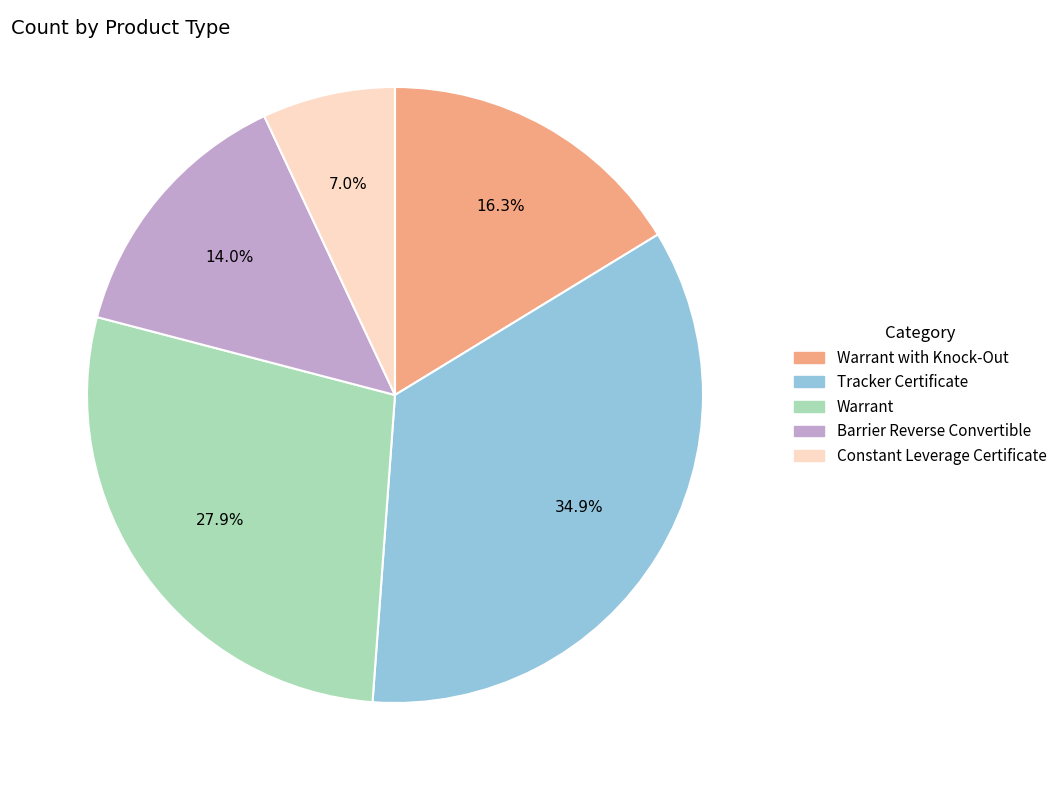

Is there a majority slice in this chart?

No